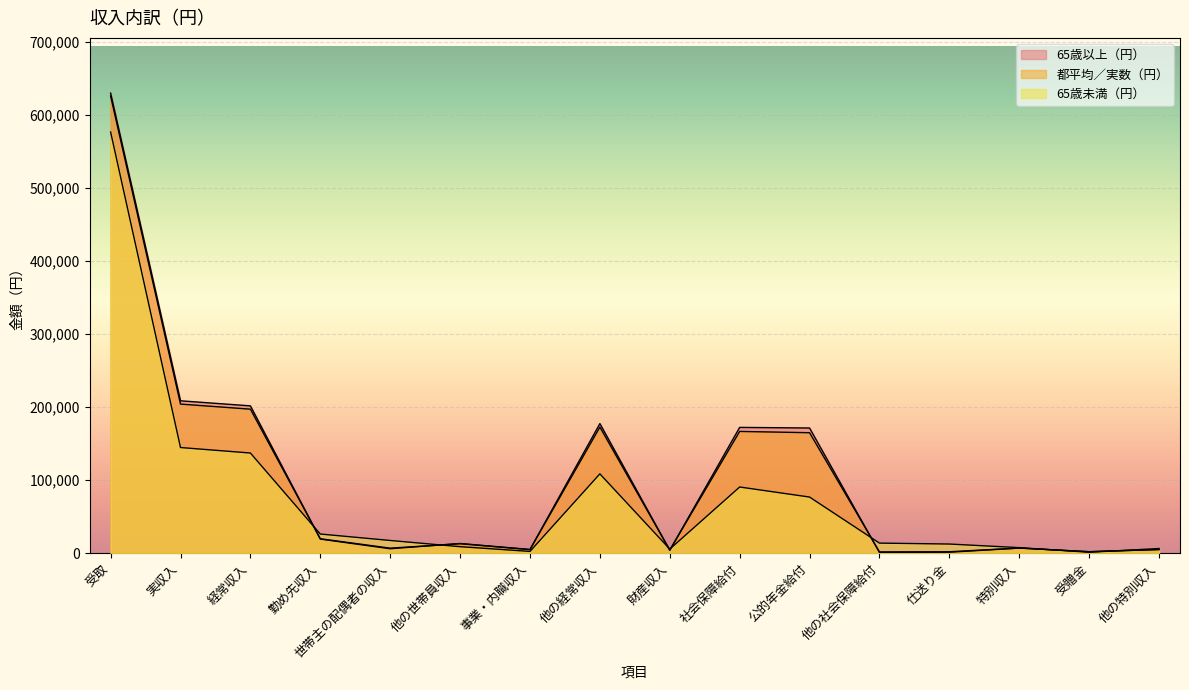

At which category does 65歳未満（円） reach its first local peak?

他の経常収入